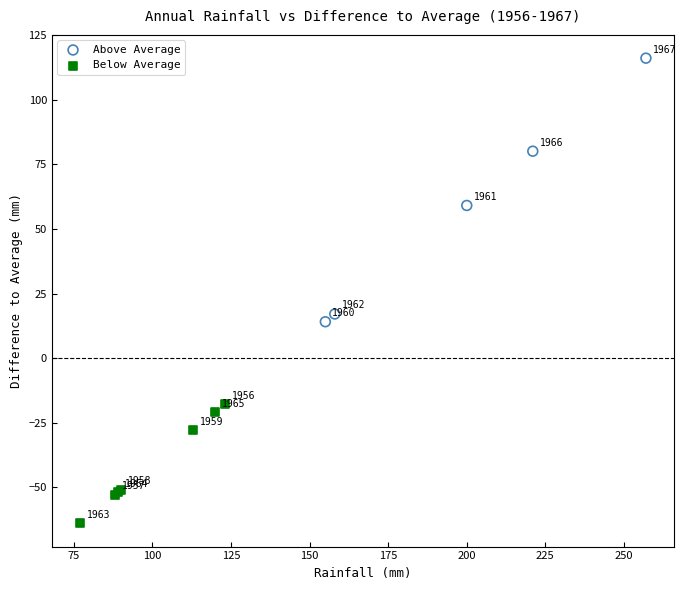

Which series contains the lowest Y value?

Below Average